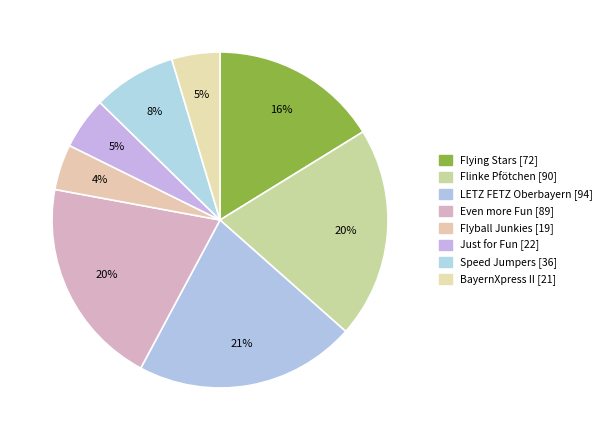

How many segments does this pie chart have?

8